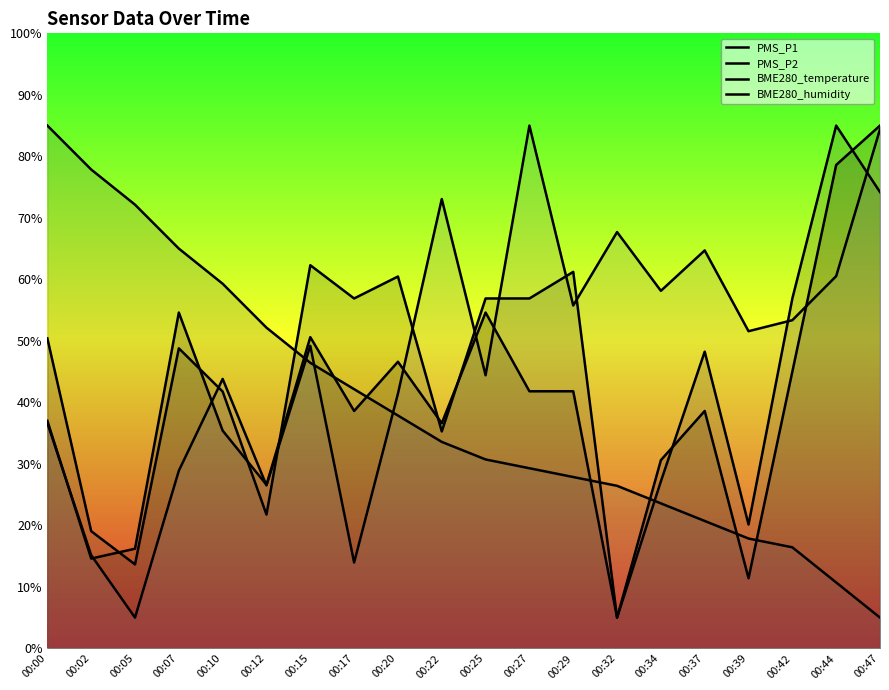

Where do BME280_temperature and BME280_humidity first cross each other?

00:12 and 00:15